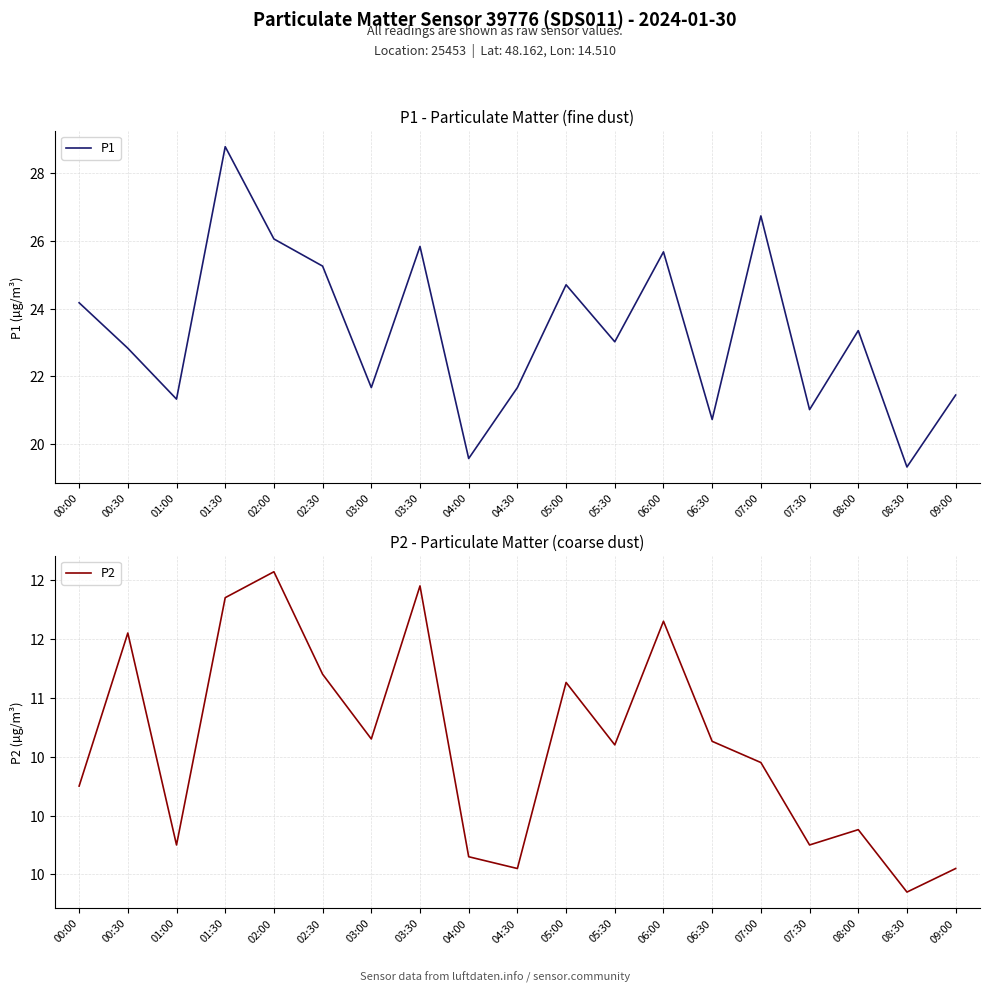

At 00:30, list the series in order from smallest to largest.

P2, P1